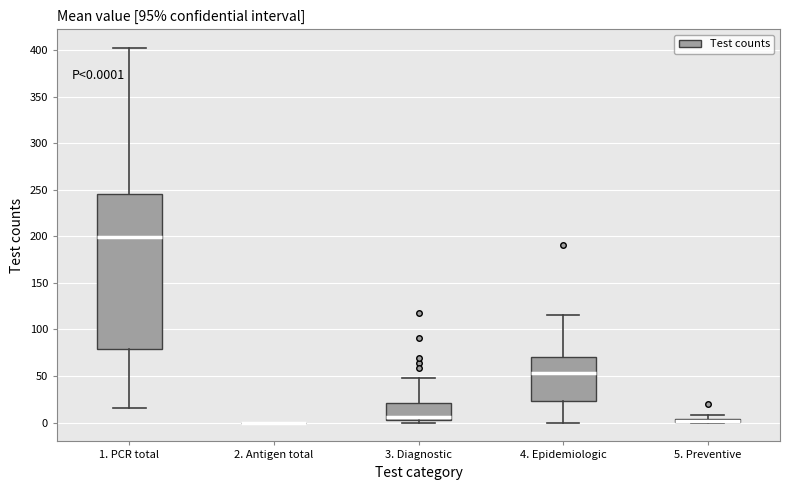

Which box is the tallest, from its lower edge to its upper edge?

1. PCR total